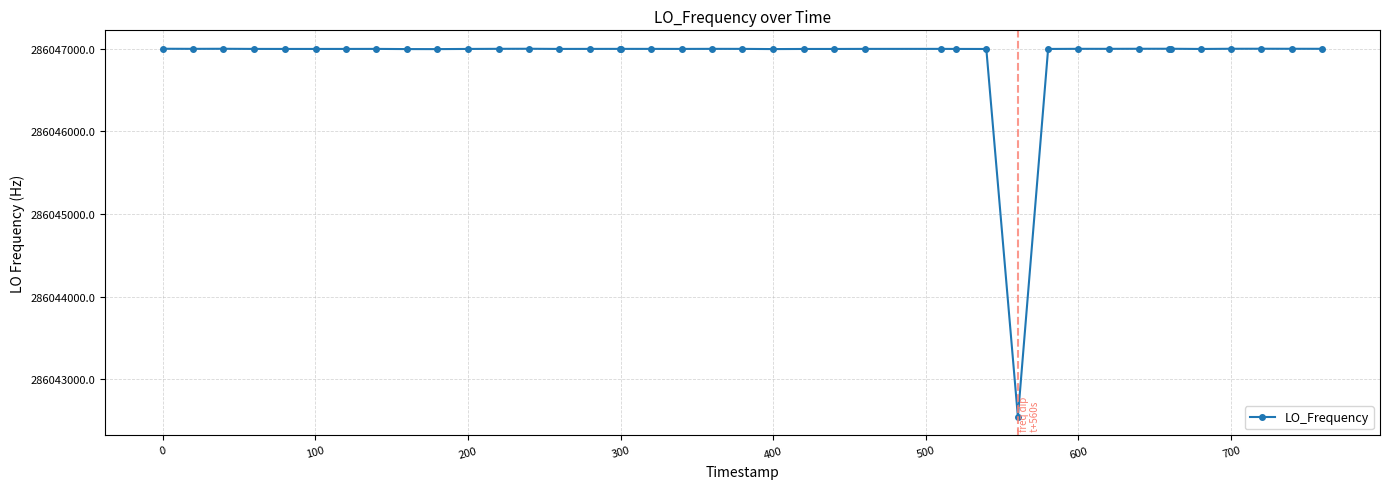

Is this an area chart (filled region under the line)?

No